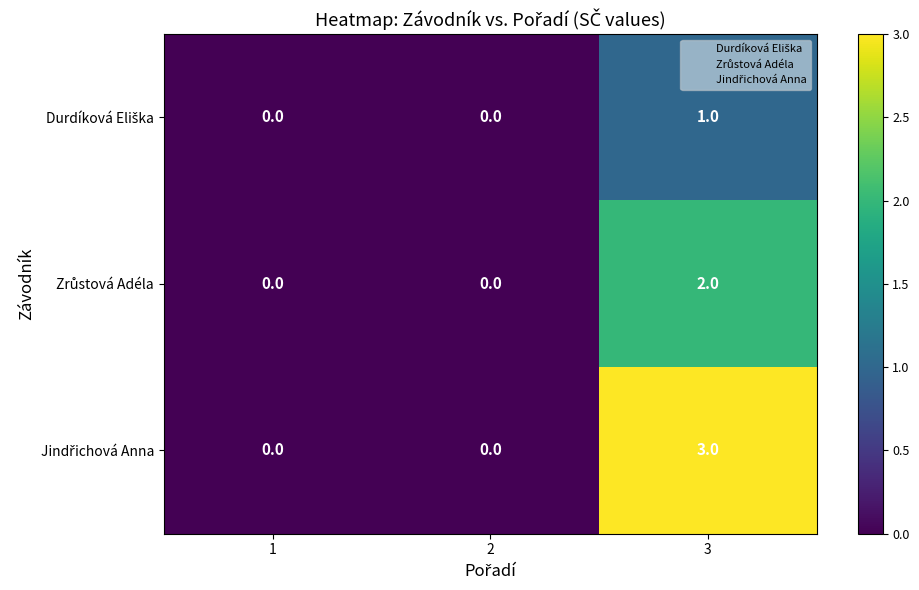

At which category is the sum across all series the highest?

3